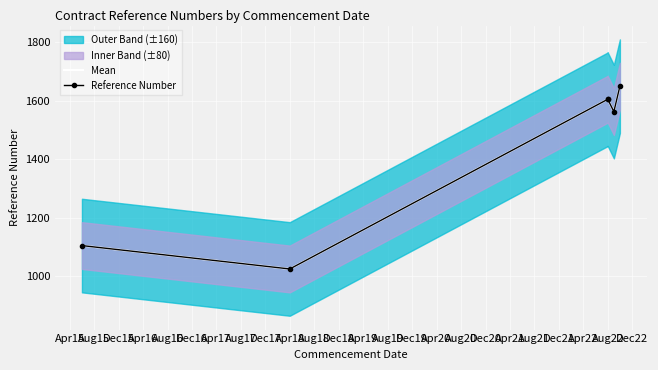

Which series has the widest spread of values?

Mean